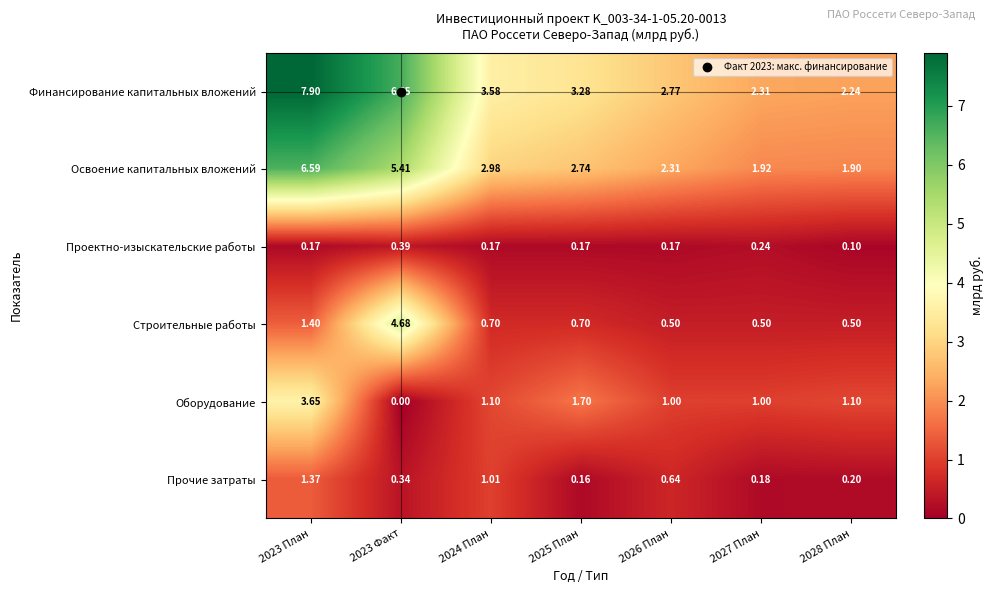

Rank the series at 2026 План from lowest to highest value.

Проектно-изыскательские работы, Строительные работы, Прочие затраты, Оборудование, Освоение капитальных вложений, Финансирование капитальных вложений